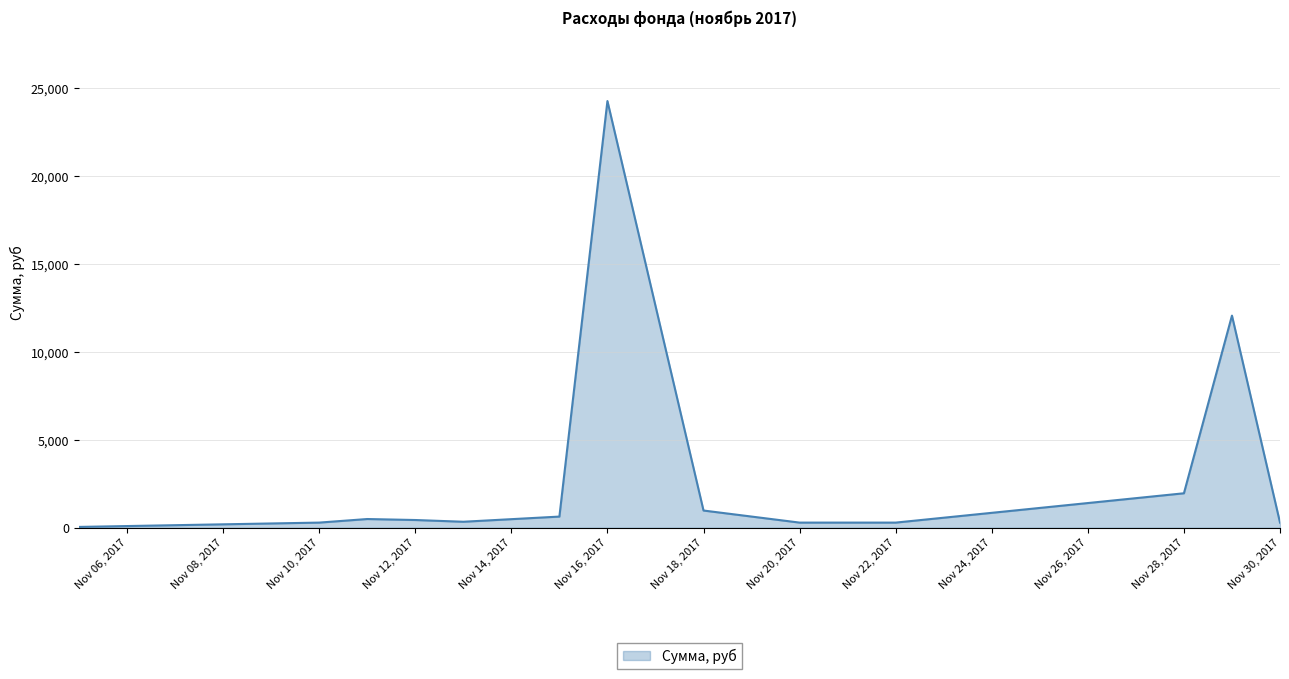

How many lines are shown in the chart?

1